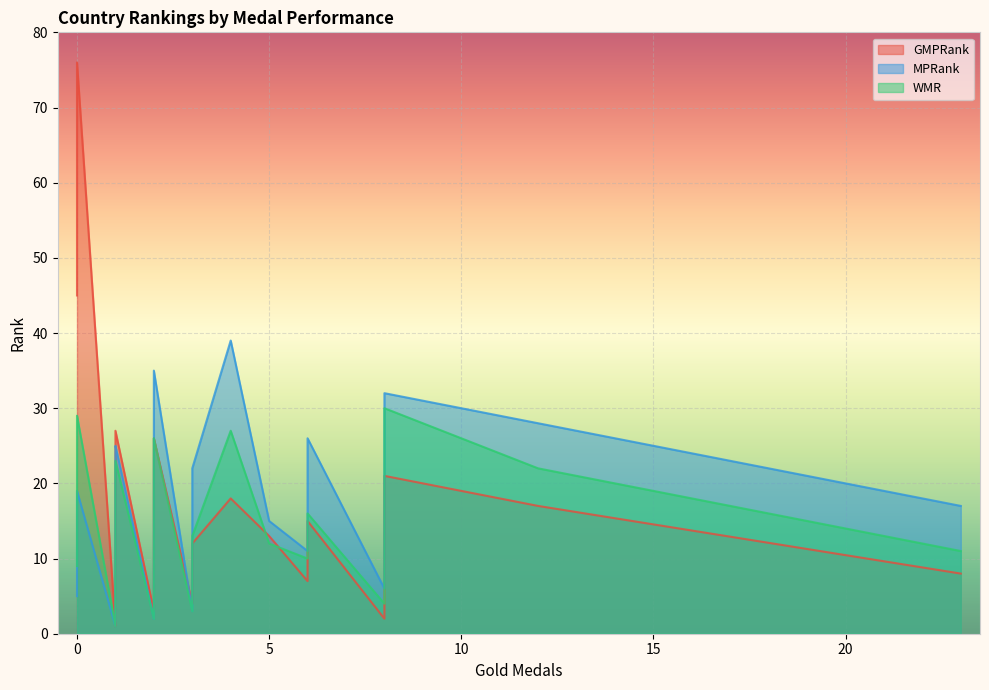

What is the difference between the maximum and minimum values in the GMPRank series?

75